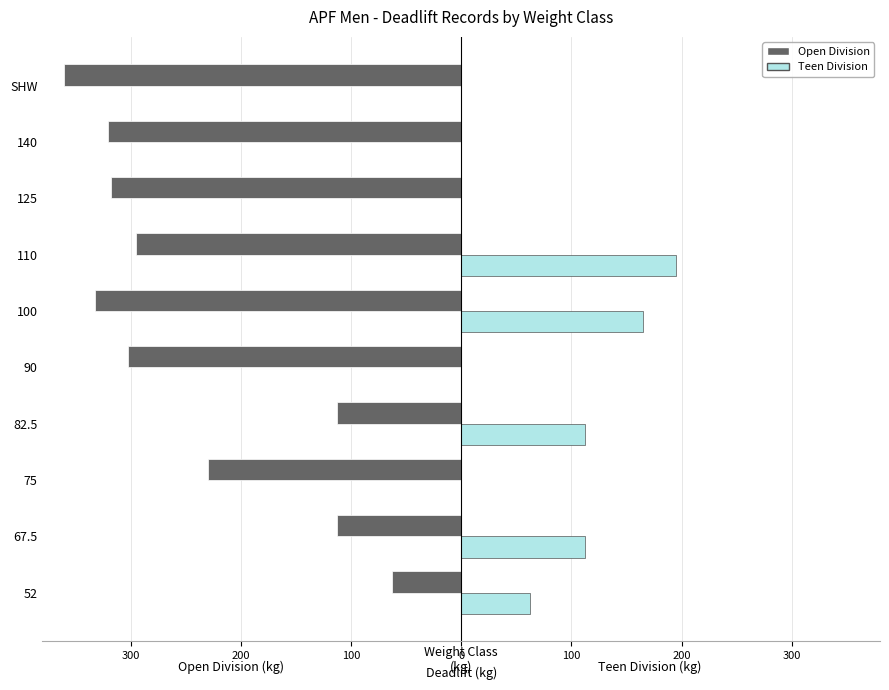

What is the highest value of the Teen Division series?

195.0